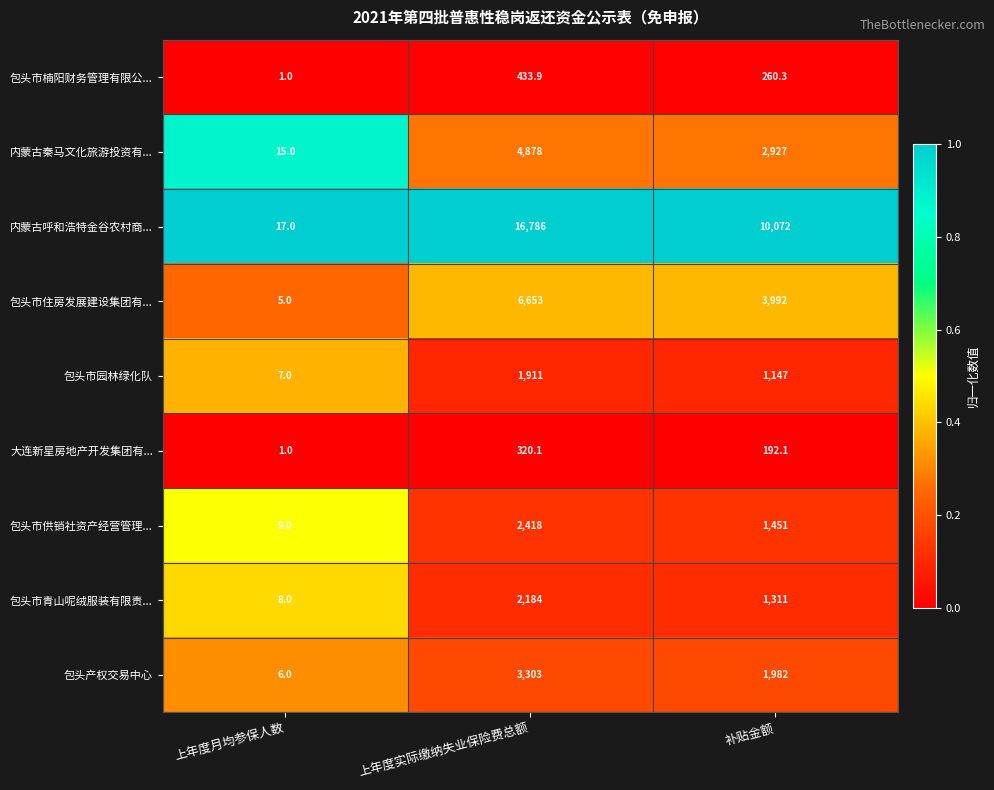

What is the difference between the highest and lowest values at 补贴金额?

9879.9